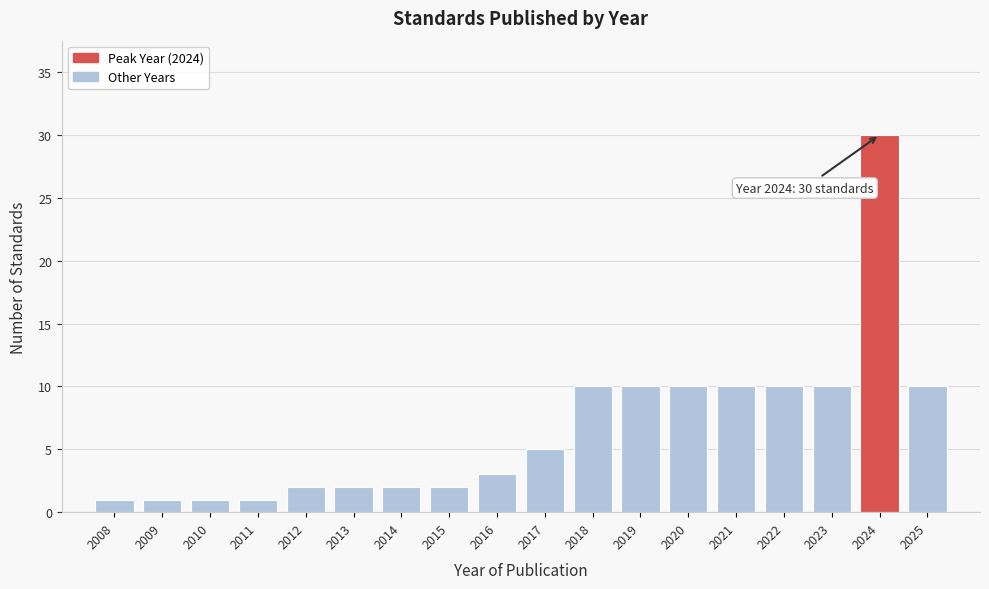

Reading left to right, transcribe all the data shown in this chart.

2008=1	2009=1	2010=1	2011=1	2012=2	2013=2	2014=2	2015=2	2016=3	2017=5	2018=10	2019=10	2020=10	2021=10	2022=10	2023=10	2024=30	2025=10